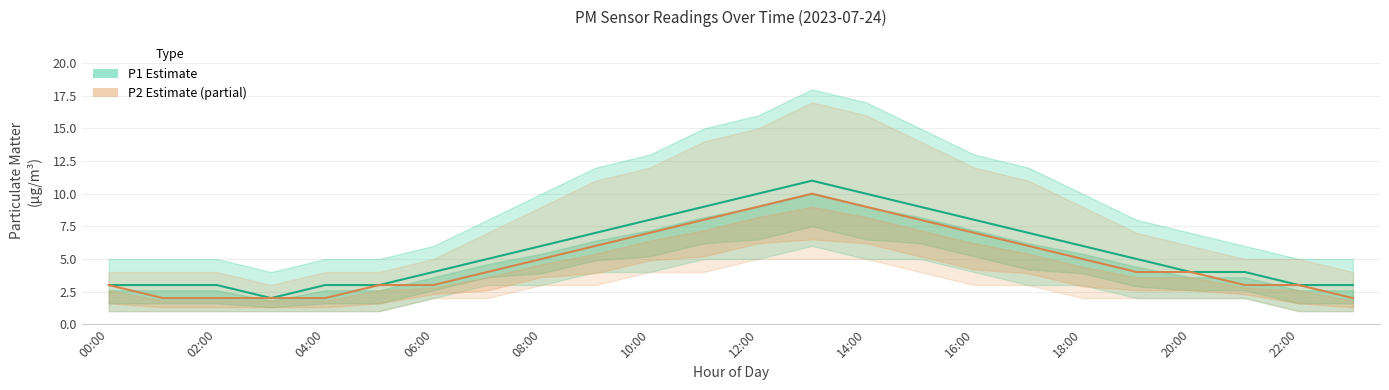

Is this an area chart (filled region under the line)?

No